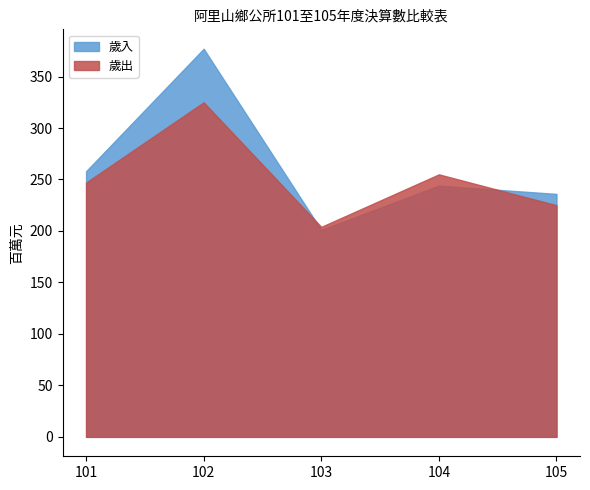

What is the difference between the highest and lowest values at 105?

11